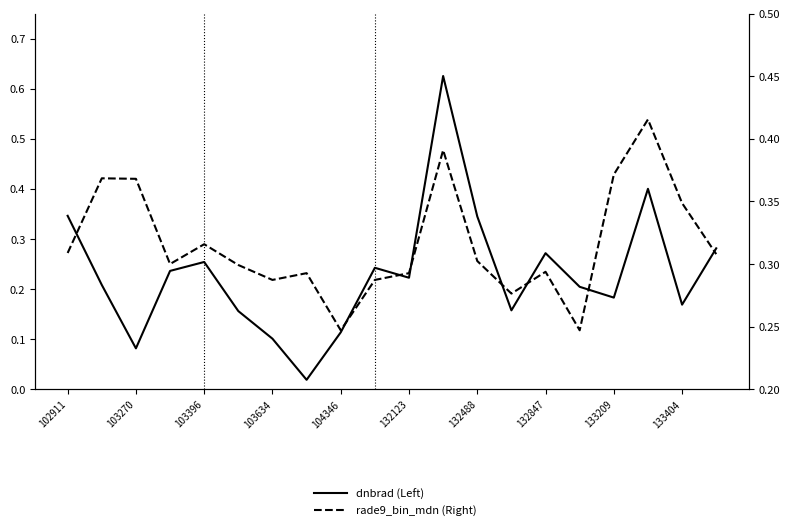

What is the difference between the rade9_bin_mdn (Right) values at 11 and 13?

0.1